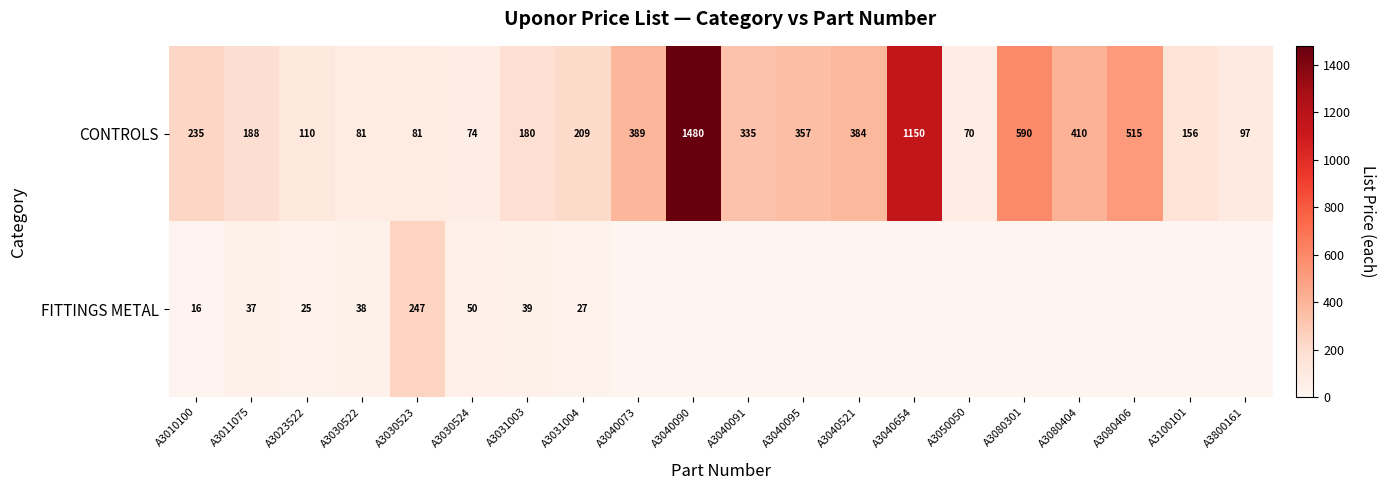

What is the average value of the CONTROLS series?

355